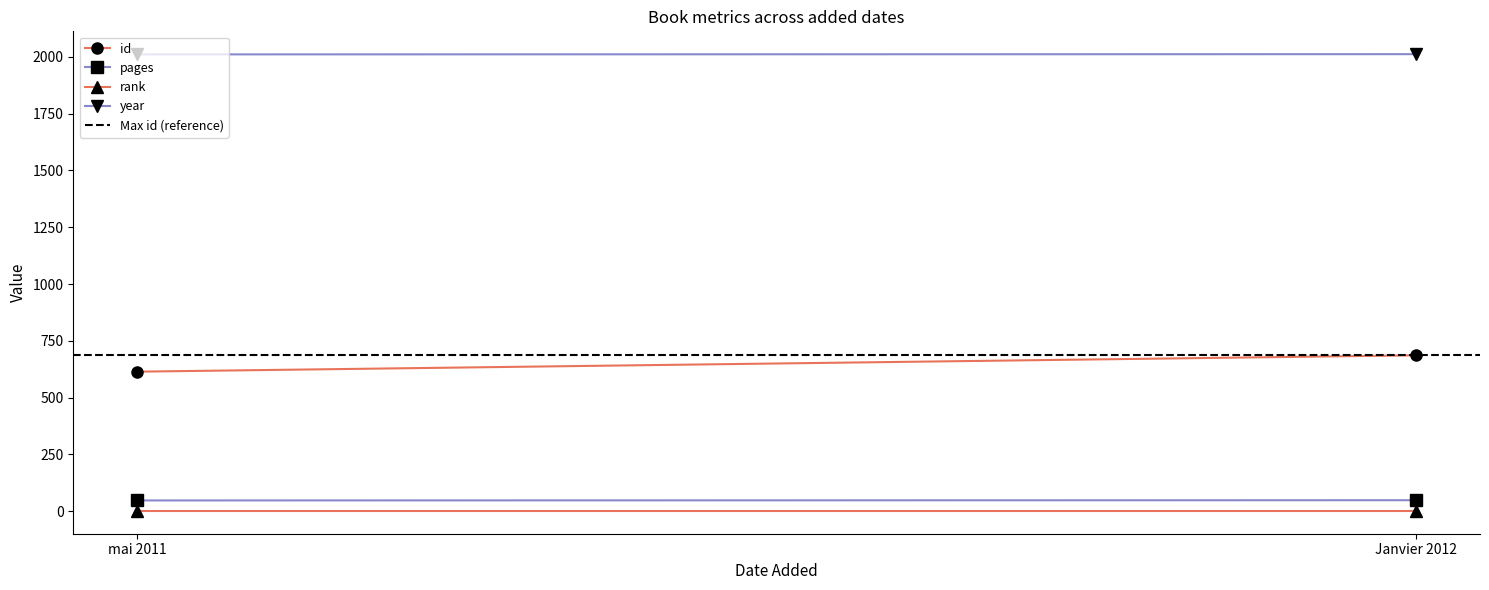

What value does the Max id (reference) series have at mai 2011?

686